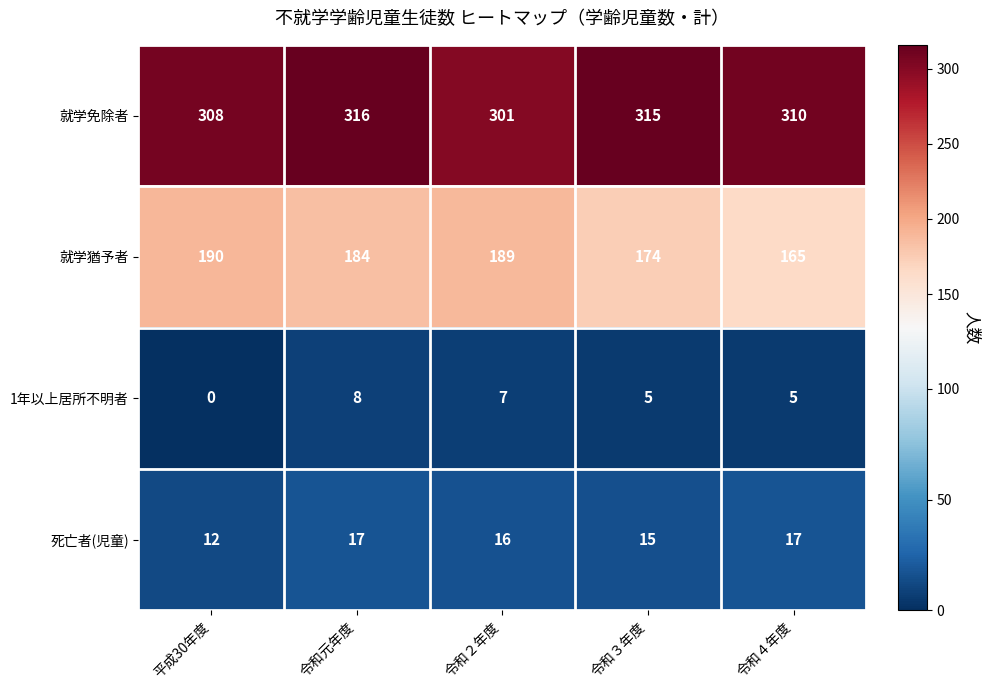

What is the greatest value displayed?

316